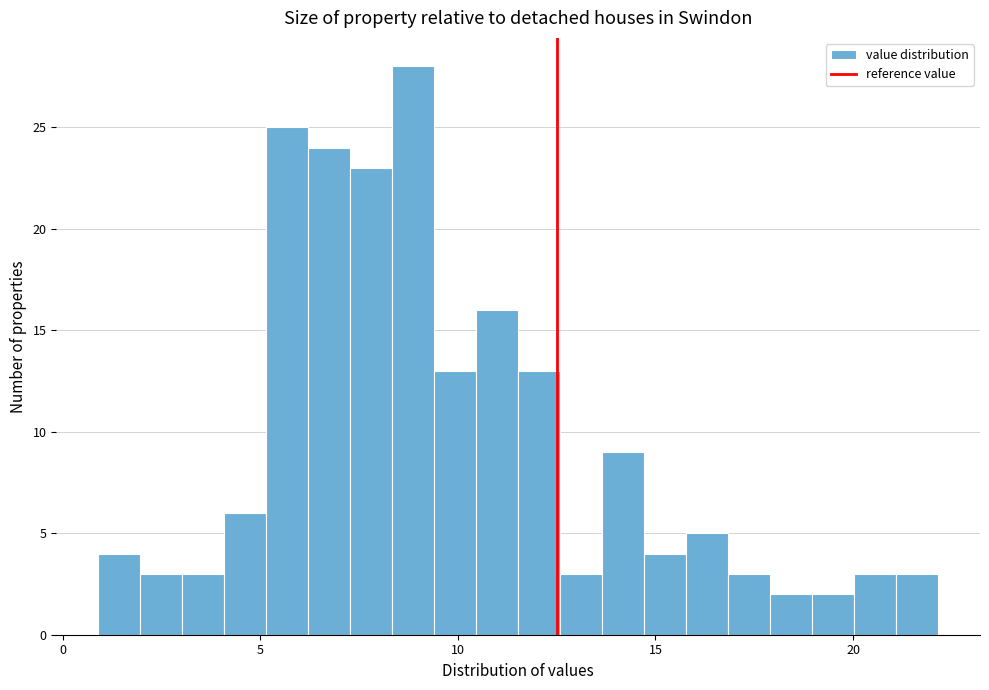

Read against the x-axis, roughly where is the centre of the tallest bar?

9.0